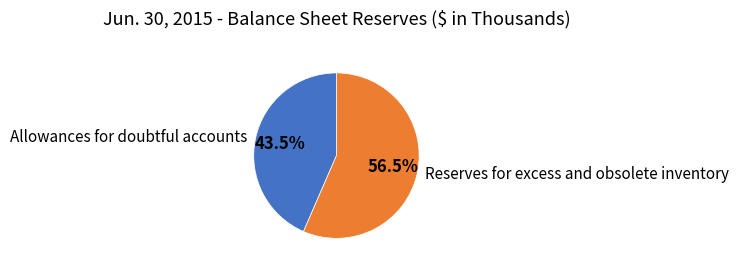

Rank the categories by value from highest to lowest.

Reserves for excess and obsolete inventory, Allowances for doubtful accounts